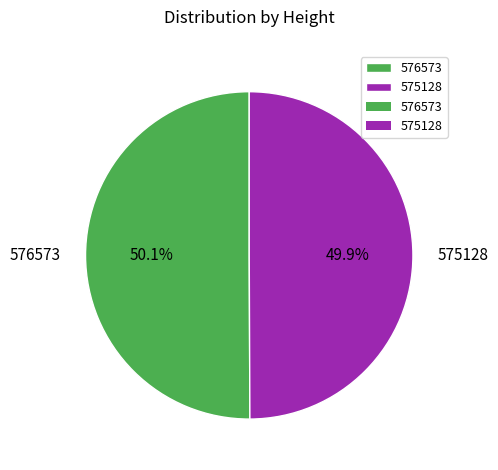

What is the ratio of the value at 575128 to the value at 576573?

1.0